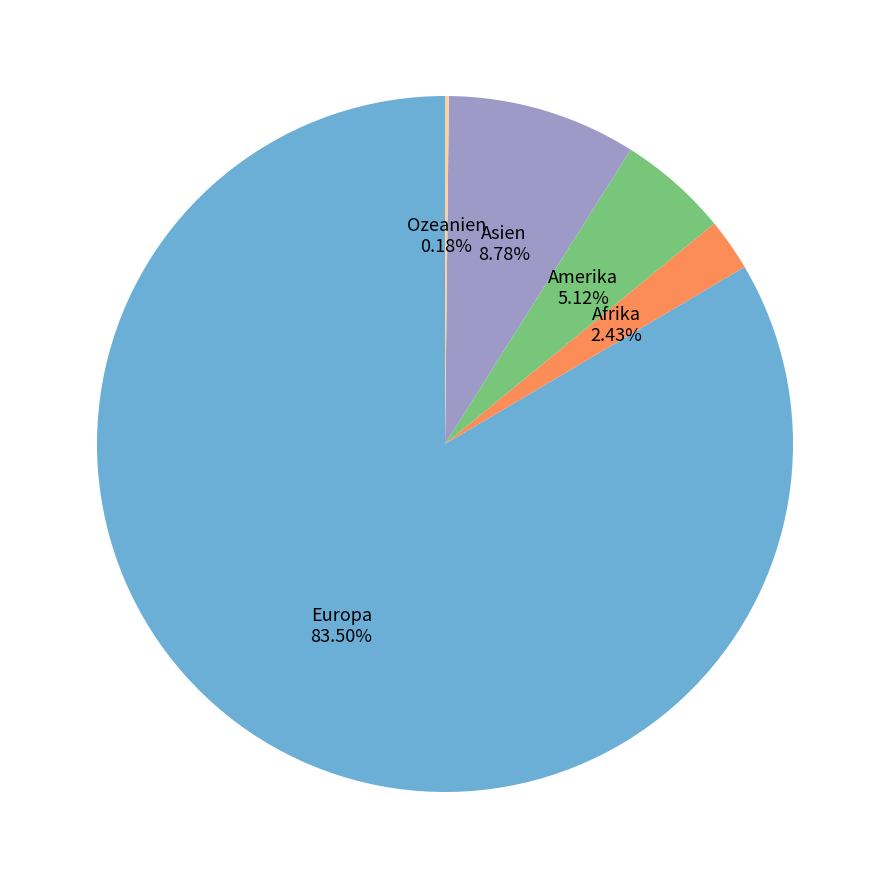

Is Europa the majority of the pie?

Yes